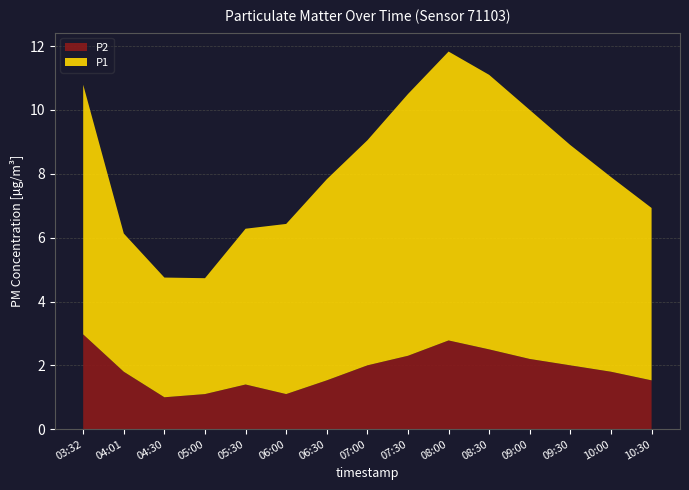

What is the total value across all series at 03:32?

10.8